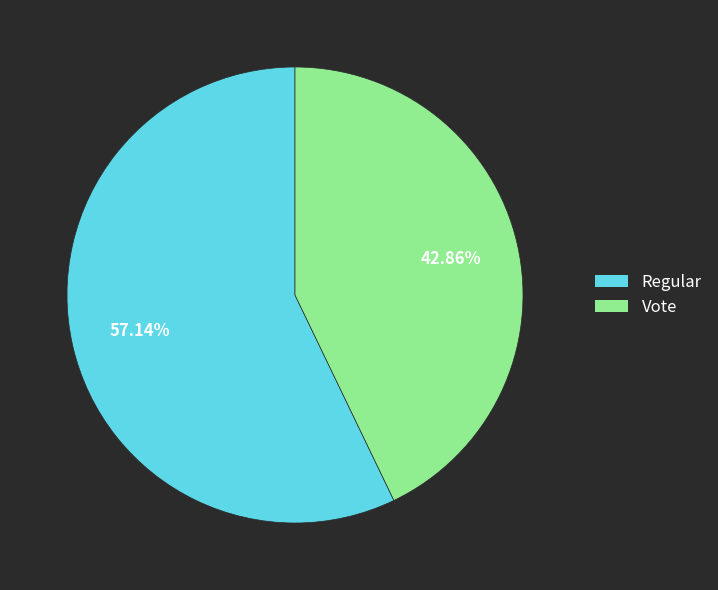

How many segments does this pie chart have?

2